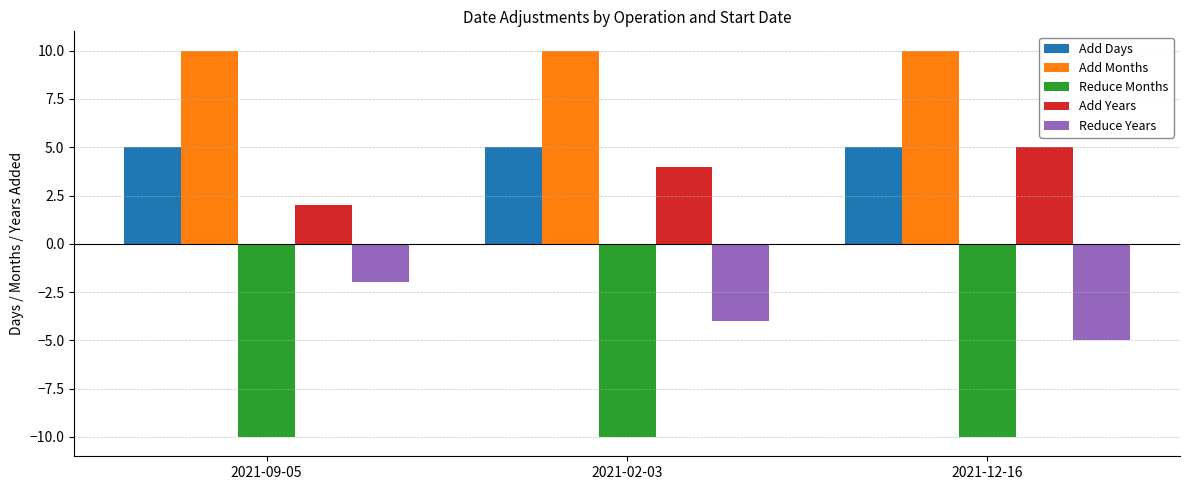

Reading left to right, transcribe all the data shown in this chart.

Add Days: 5	5	5
Add Months: 10	10	10
Reduce Months: -10	-10	-10
Add Years: 2	4	5
Reduce Years: -2	-4	-5